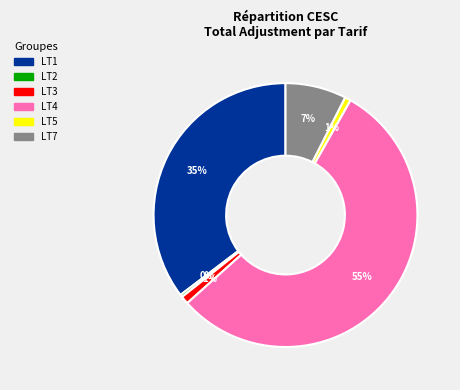

How many segments does this pie chart have?

6